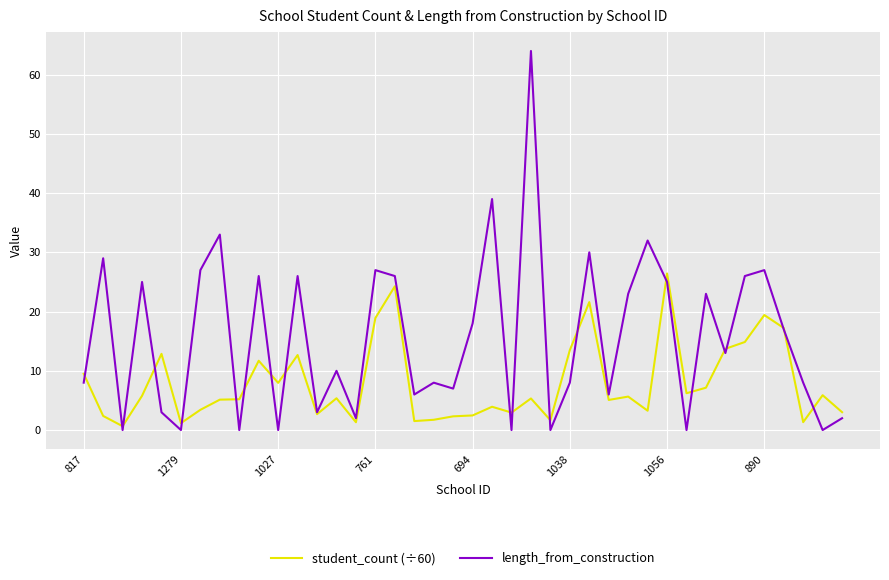

Rank the series by their maximum value, from highest to lowest.

length_from_construction, student_count (÷60)